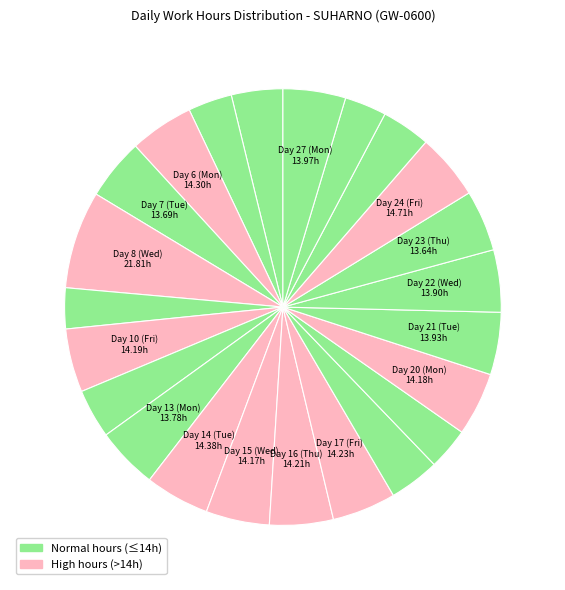

Count the number of slices in the pie.

23